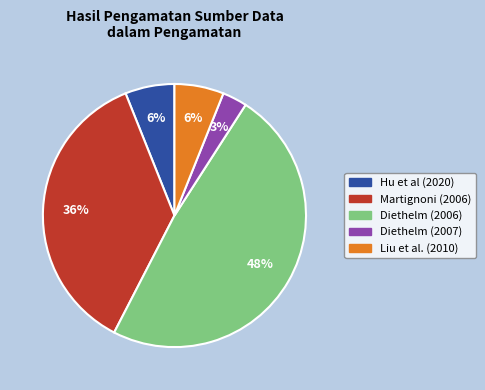

What percentage is the Diethelm (2006) slice, to the nearest percent?

48%